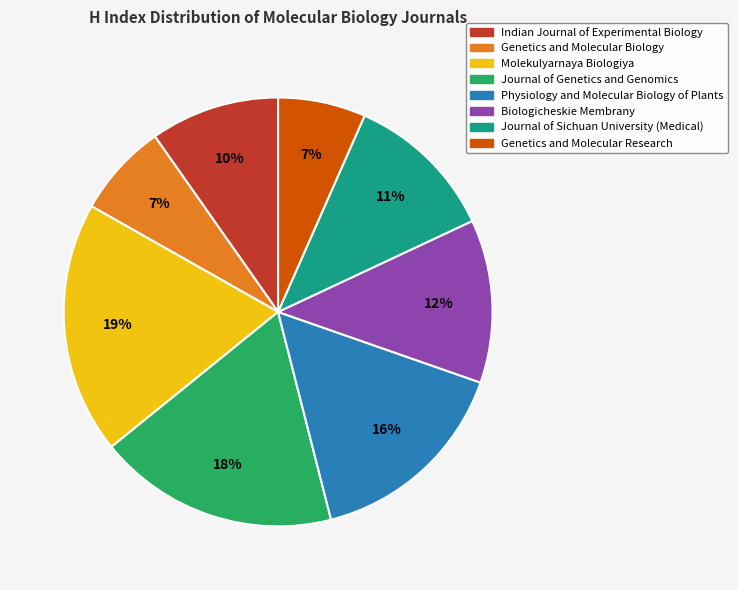

Count the number of slices in the pie.

8